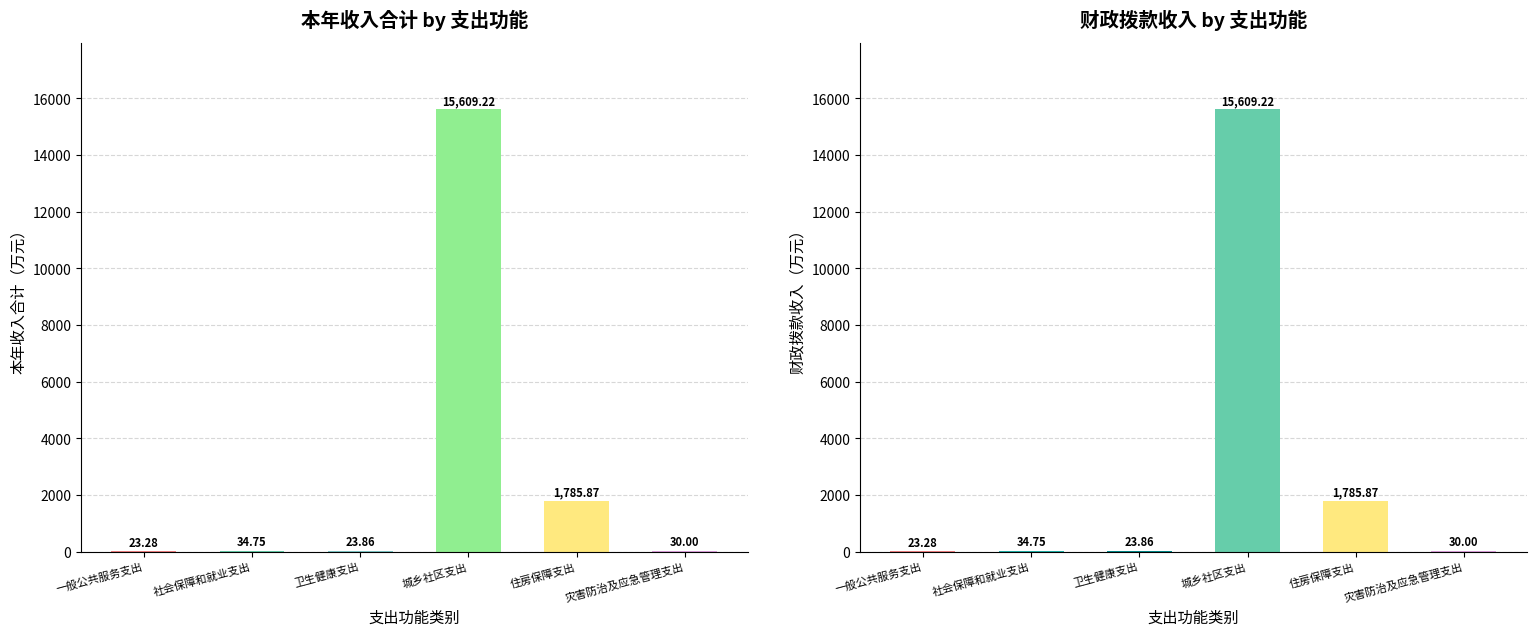

At which category does the chart reach its minimum across all series?

一般公共服务支出